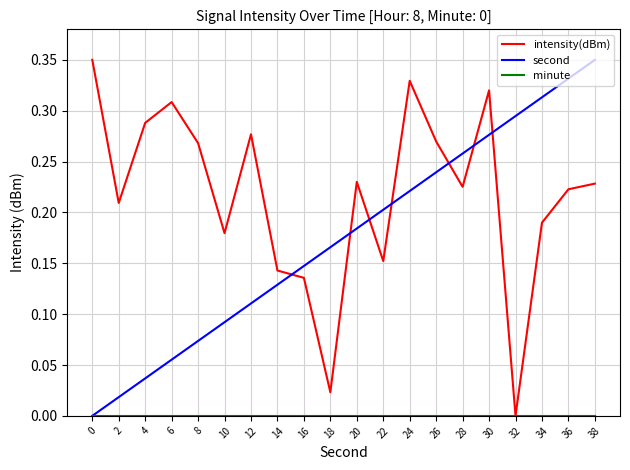

The value of intensity(dBm) at 28 is 0.2. True or false?

True